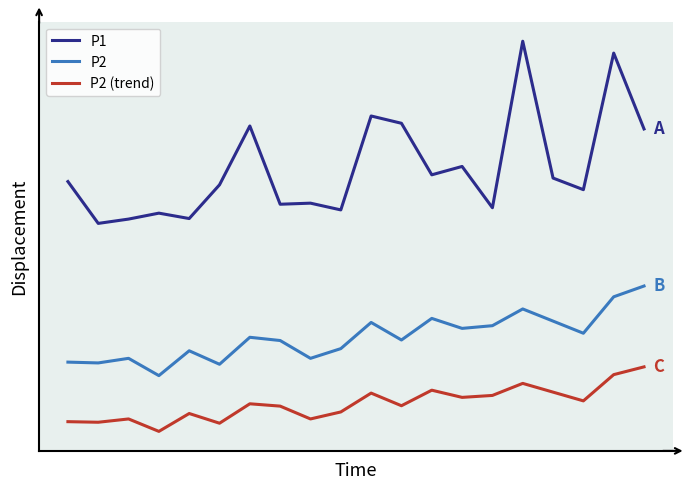

True or false: P2 (trend) and P2 intersect in this chart.

False